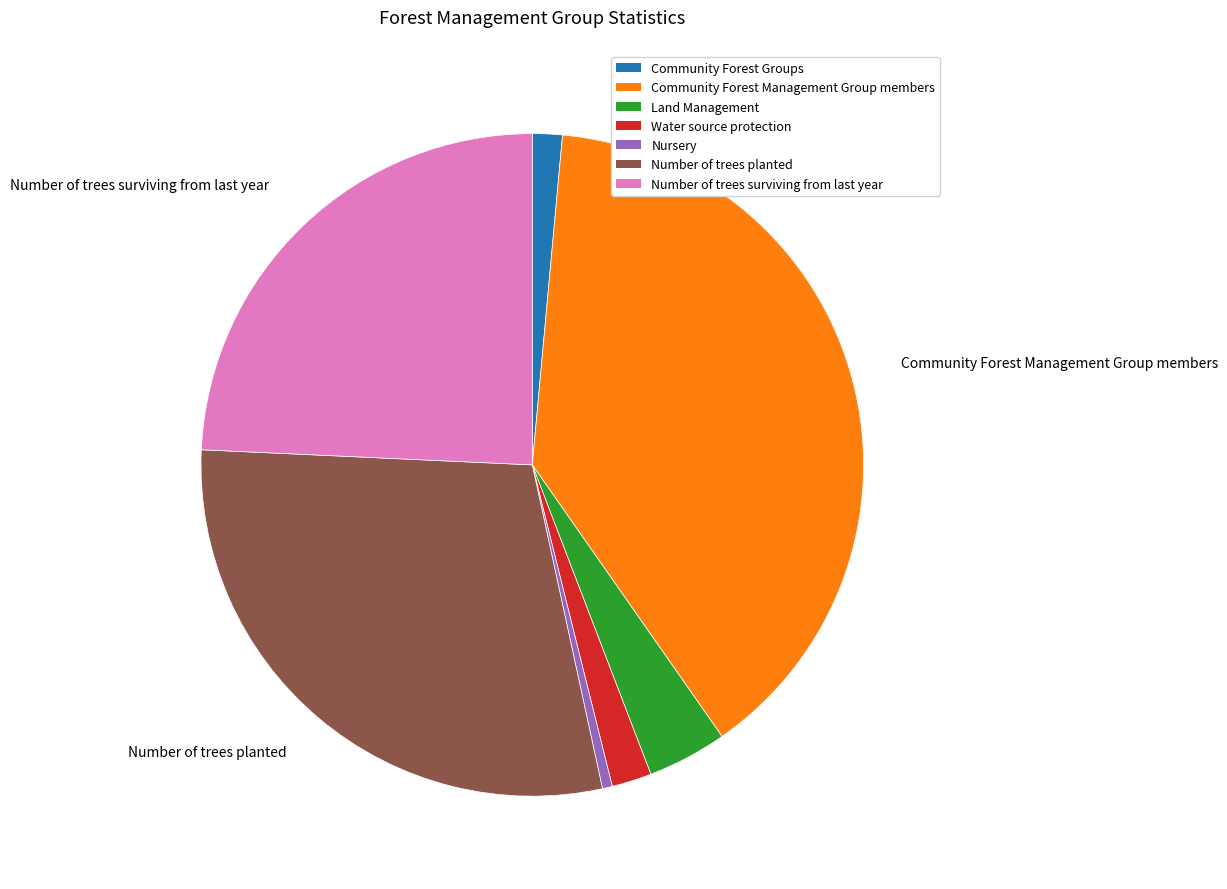

The Community Forest Management Group members slice represents 39% of the pie. True or false?

True